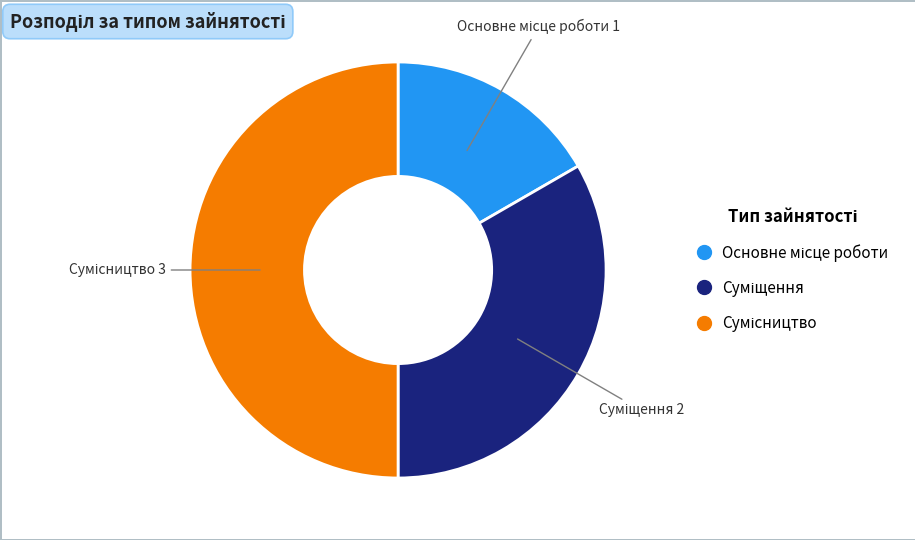

Combined, what portion of the pie is Сумісництво and Основне місце роботи?

66.7%